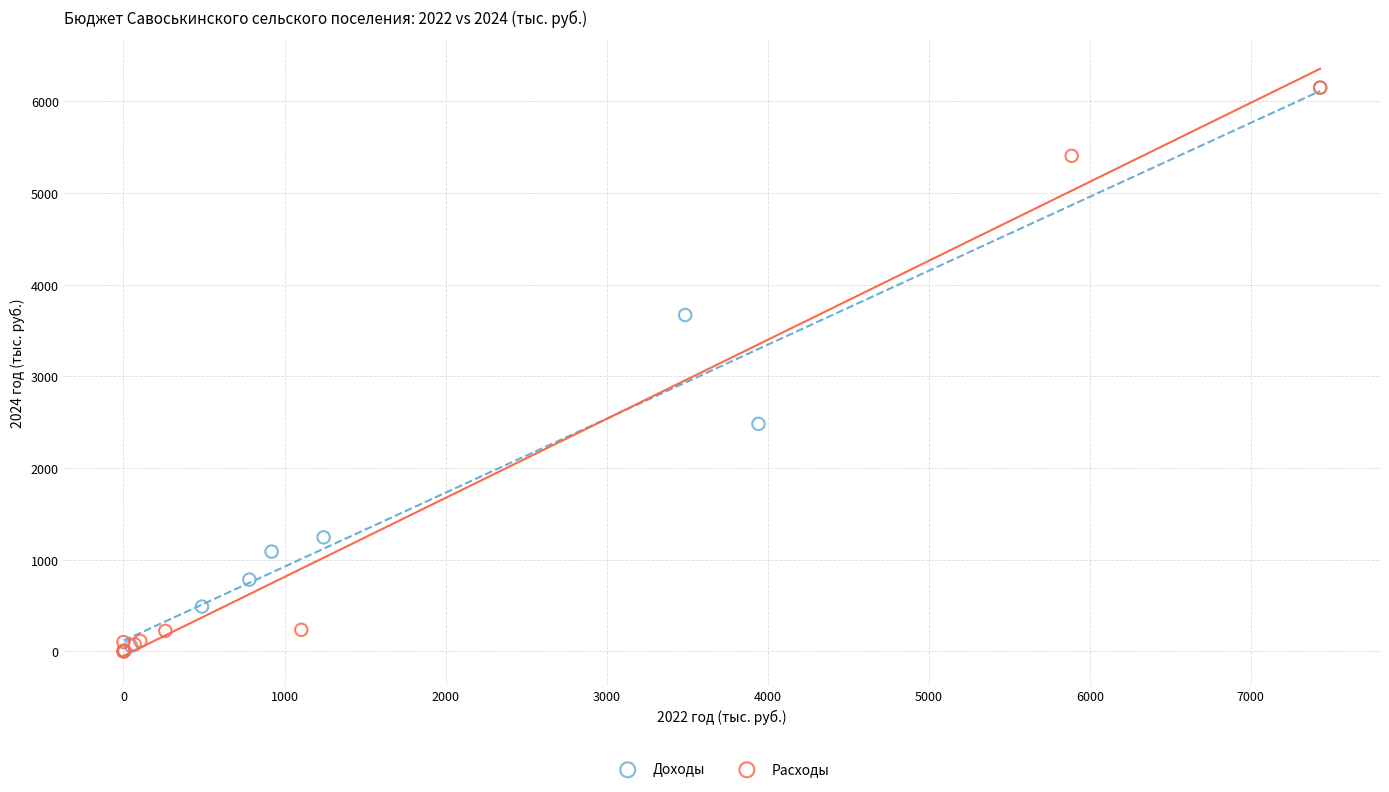

What are all the series names shown in the legend?

Доходы, Расходы